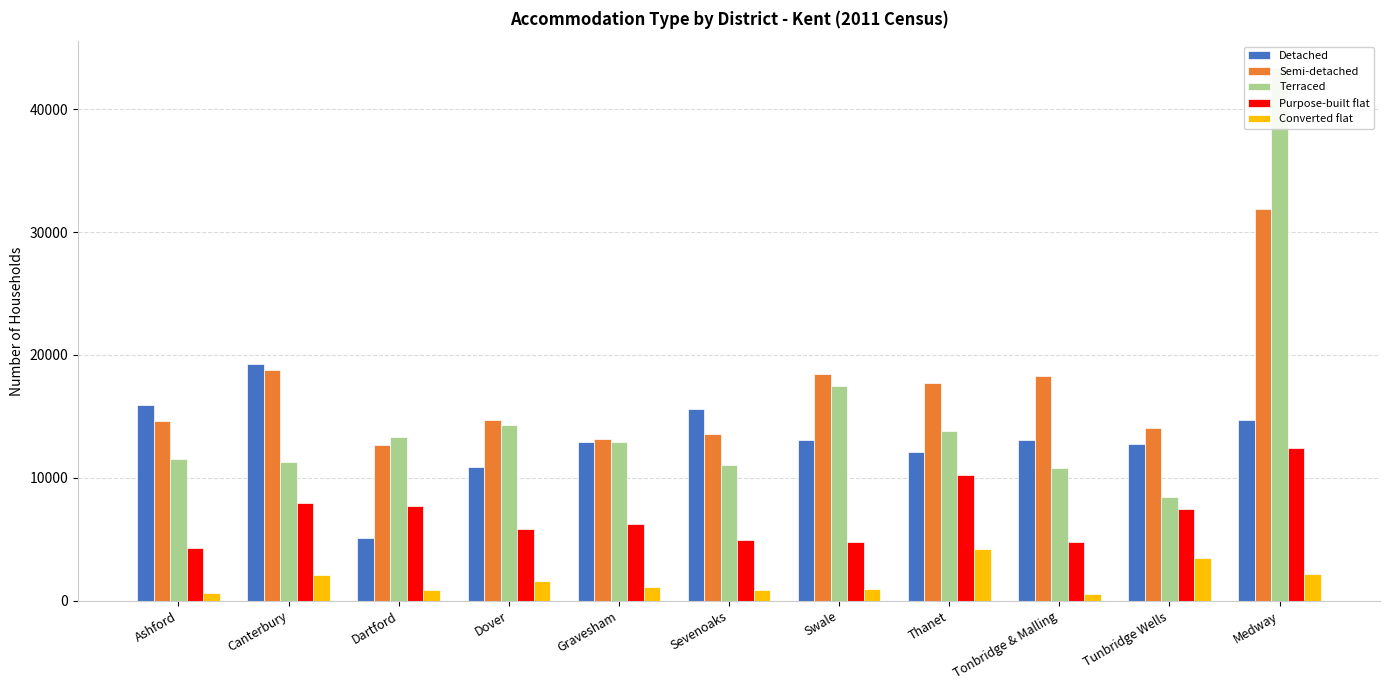

How many categories are shown in the chart?

11